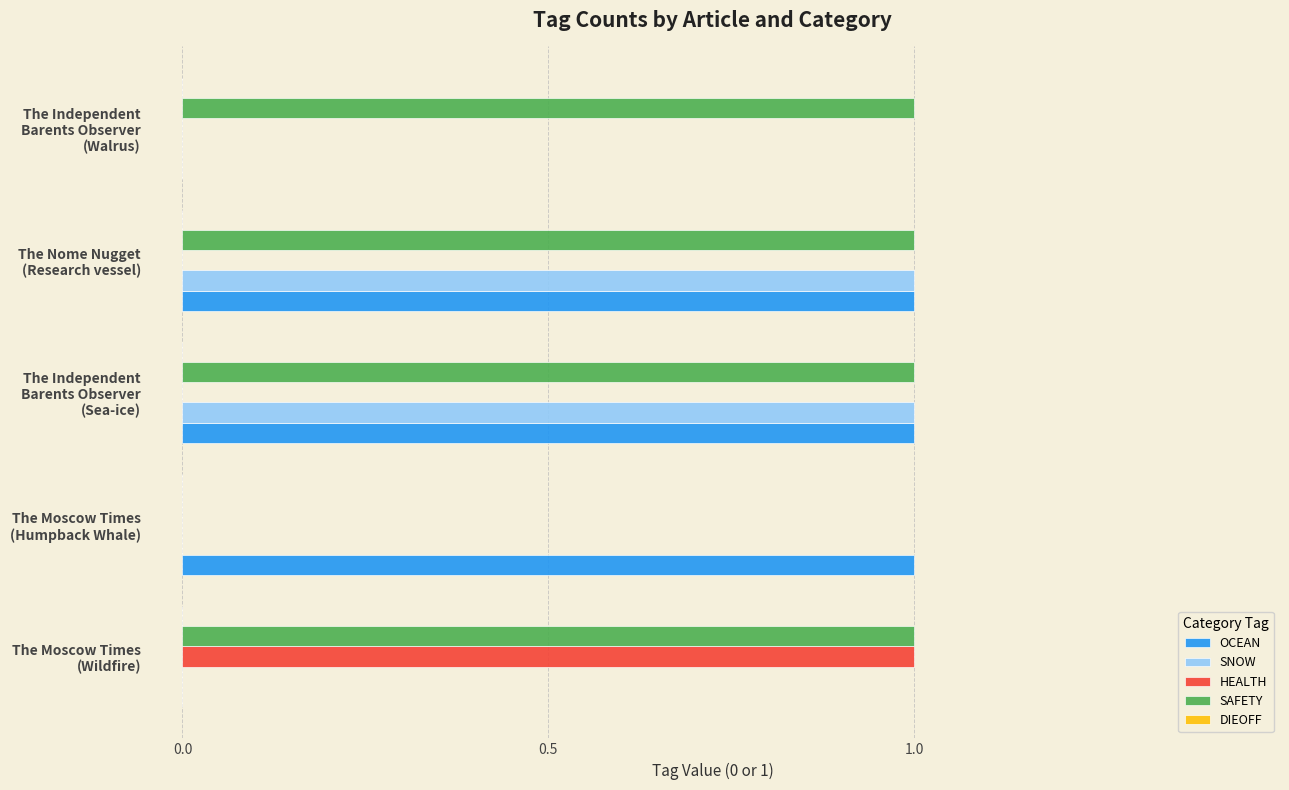

Count the number of data series in this chart.

4